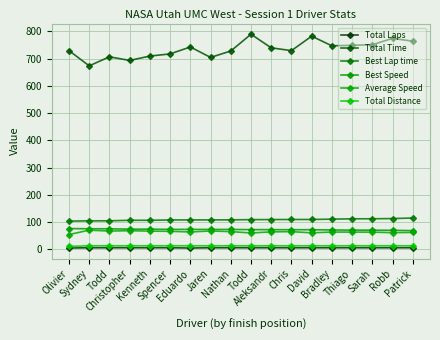

How many categories are shown in the chart?

18